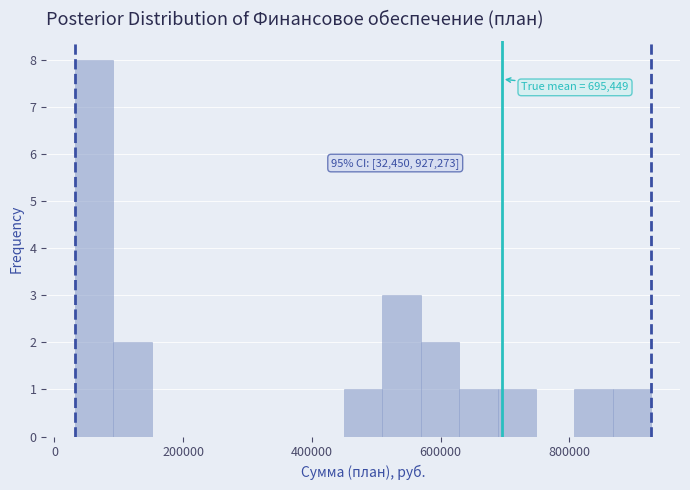

Around what value on the x-axis is the tallest bar? Give the approximate position of its centre, as read against the axis.

60000